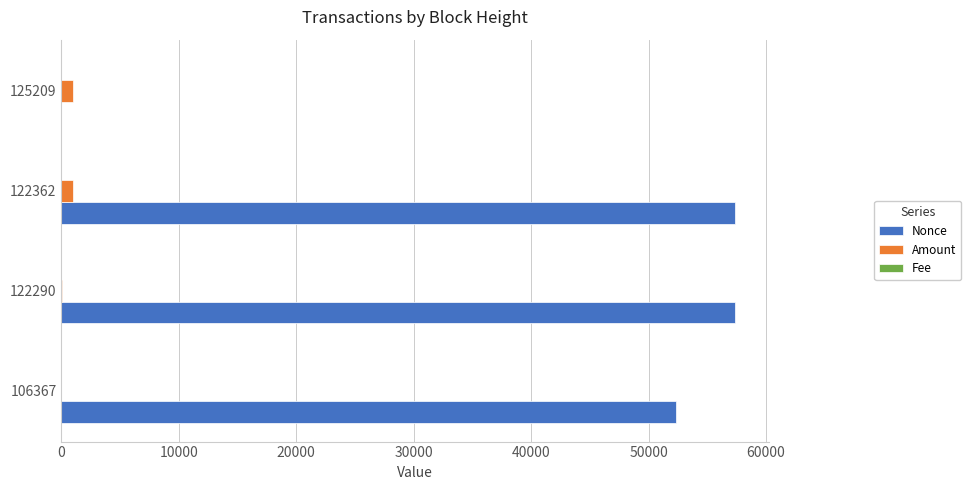

How many distinct data groups are displayed?

3